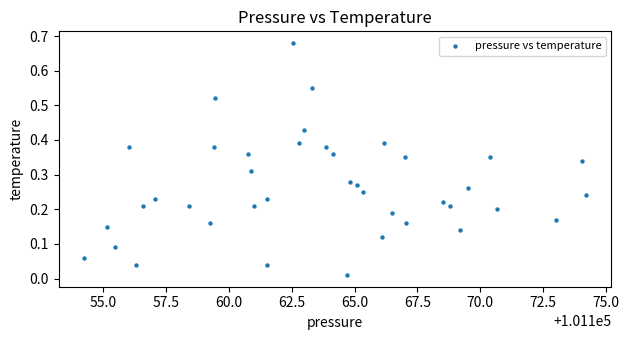

What is the range of X values (max minus min)?

20.0